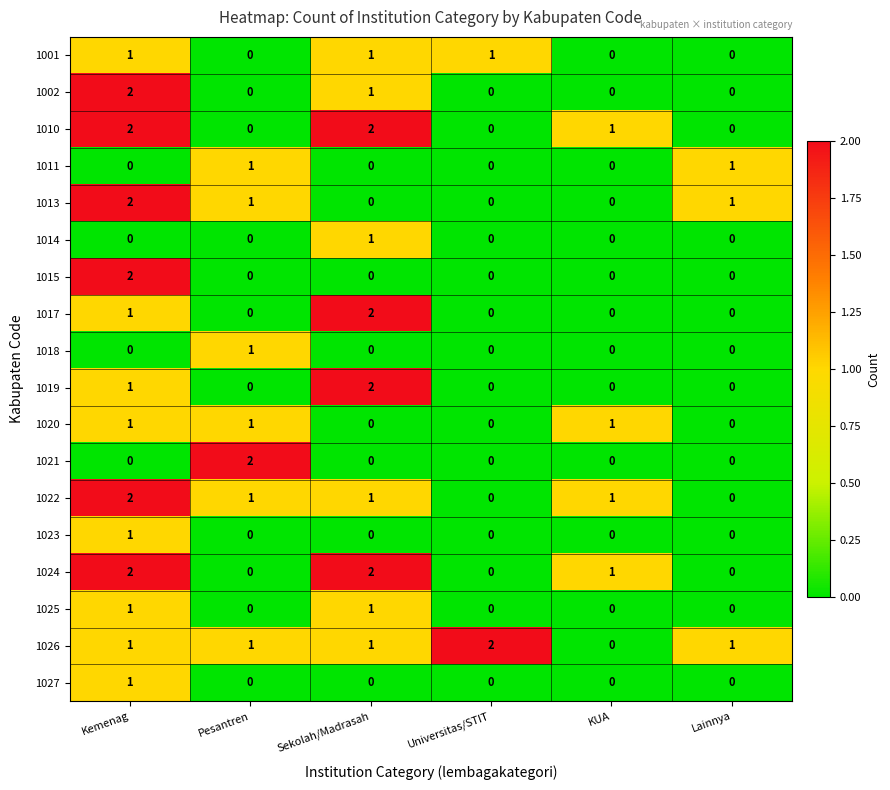

Which series has the largest total across all categories?

1026